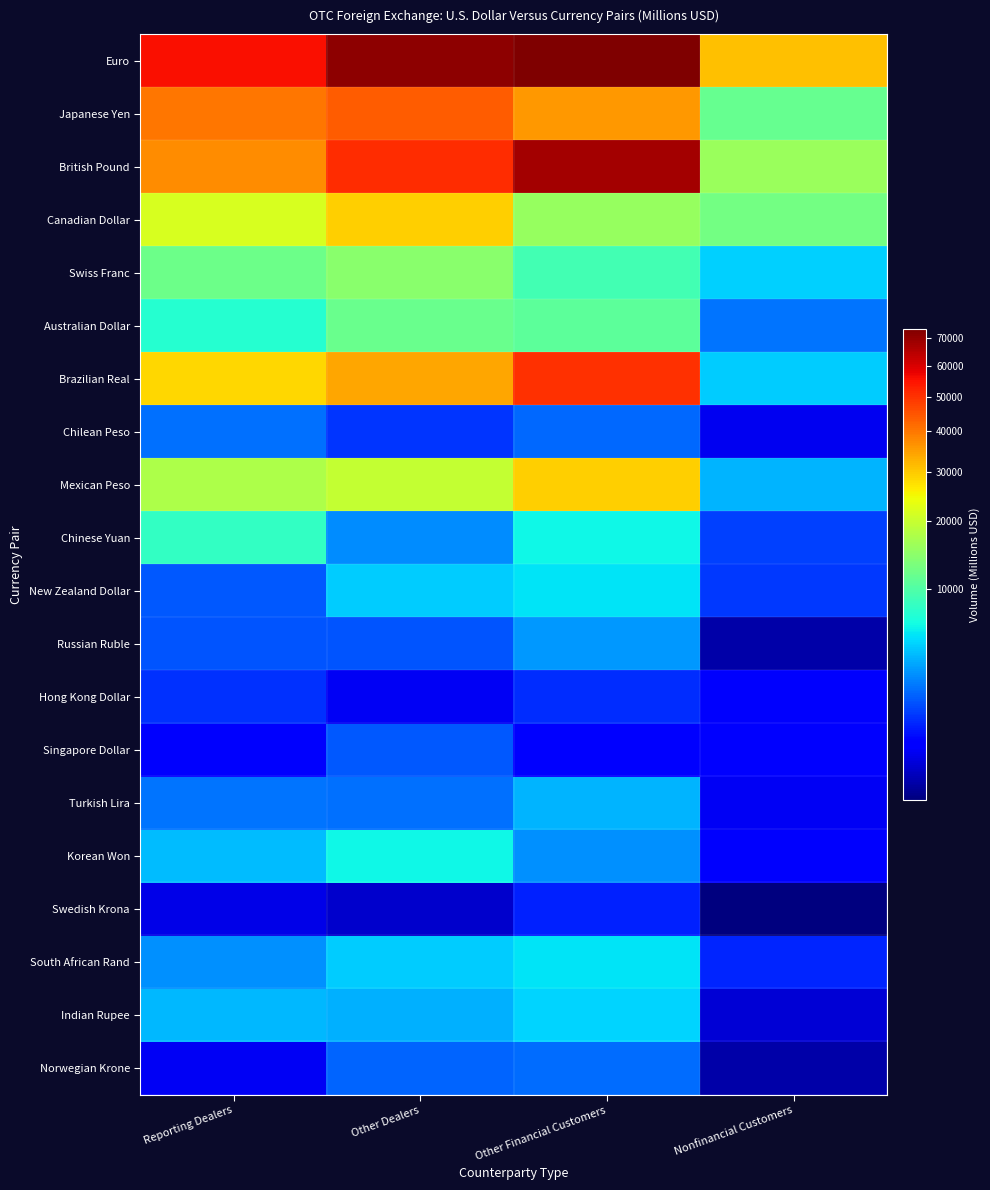

Reading left to right, transcribe all the data shown in this chart.

Euro: Reporting Dealers=55554	Other Dealers=71031	Other Financial Customers=73820	Nonfinancial Customers=30705
Japanese Yen: Reporting Dealers=39939	Other Dealers=43801	Other Financial Customers=35847	Nonfinancial Customers=11618
British Pound: Reporting Dealers=37238	Other Dealers=50975	Other Financial Customers=67709	Nonfinancial Customers=15777
Canadian Dollar: Reporting Dealers=21678	Other Dealers=29073	Other Financial Customers=15379	Nonfinancial Customers=12419
Swiss Franc: Reporting Dealers=12139	Other Dealers=14329	Other Financial Customers=9100	Nonfinancial Customers=4757
Australian Dollar: Reporting Dealers=7405	Other Dealers=11911	Other Financial Customers=10863	Nonfinancial Customers=2216
Brazilian Real: Reporting Dealers=28245	Other Dealers=34006	Other Financial Customers=50274	Nonfinancial Customers=4609
Chilean Peso: Reporting Dealers=2100	Other Dealers=1129	Other Financial Customers=2005	Nonfinancial Customers=362
Mexican Peso: Reporting Dealers=17513	Other Dealers=19791	Other Financial Customers=29413	Nonfinancial Customers=3869
Chinese Yuan: Reporting Dealers=8185	Other Dealers=2716	Other Financial Customers=6289	Nonfinancial Customers=1287
New Zealand Dollar: Reporting Dealers=1707	Other Dealers=4602	Other Financial Customers=5483	Nonfinancial Customers=1190
Russian Ruble: Reporting Dealers=1627	Other Dealers=1634	Other Financial Customers=3079	Nonfinancial Customers=152
Hong Kong Dollar: Reporting Dealers=1037	Other Dealers=398	Other Financial Customers=1009	Nonfinancial Customers=425
Singapore Dollar: Reporting Dealers=430	Other Dealers=1697	Other Financial Customers=538	Nonfinancial Customers=545
Turkish Lira: Reporting Dealers=2245	Other Dealers=2120	Other Financial Customers=3794	Nonfinancial Customers=392
Korean Won: Reporting Dealers=4089	Other Dealers=6158	Other Financial Customers=2812	Nonfinancial Customers=433
Swedish Krona: Reporting Dealers=314	Other Dealers=222	Other Financial Customers=860	Nonfinancial Customers=132
South African Rand: Reporting Dealers=2887	Other Dealers=4632	Other Financial Customers=5409	Nonfinancial Customers=906
Indian Rupee: Reporting Dealers=3951	Other Dealers=3729	Other Financial Customers=4839	Nonfinancial Customers=255
Norwegian Krone: Reporting Dealers=381	Other Dealers=1918	Other Financial Customers=2031	Nonfinancial Customers=150